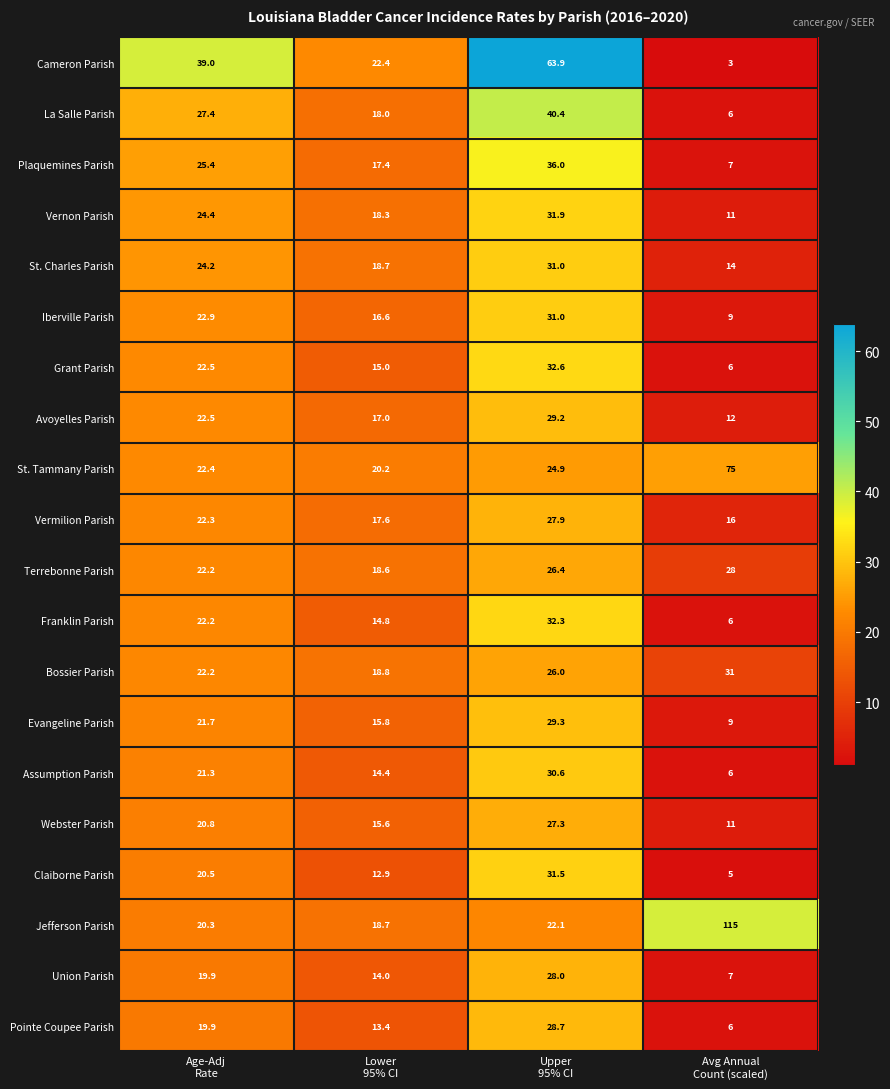

What is the difference between the maximum and minimum values in the Assumption Parish series?

24.6